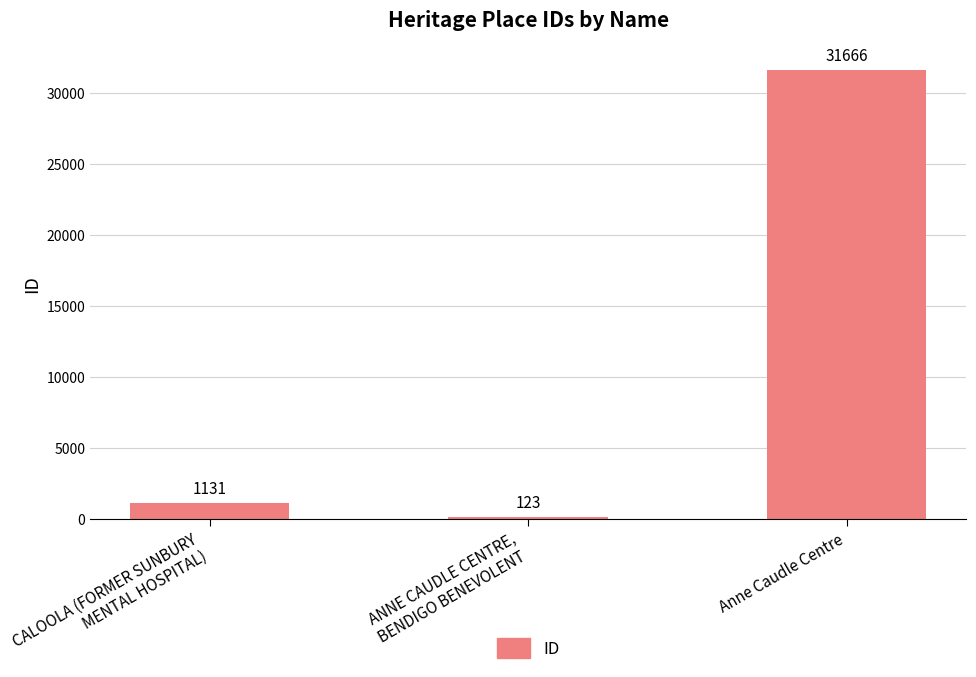

What is the difference between the maximum and minimum values?

31543